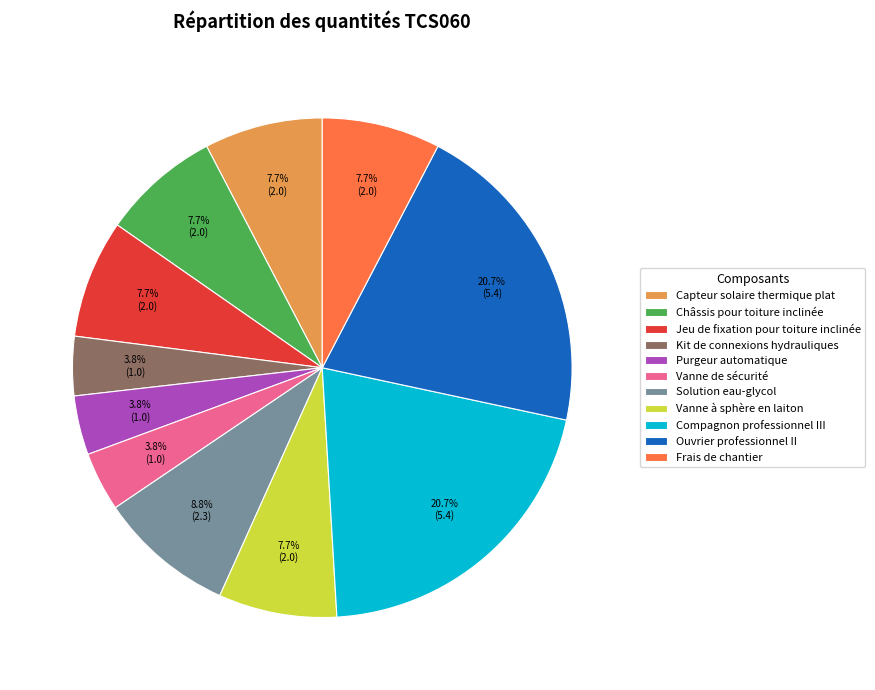

To the nearest percent, what is the average slice percentage?

9%